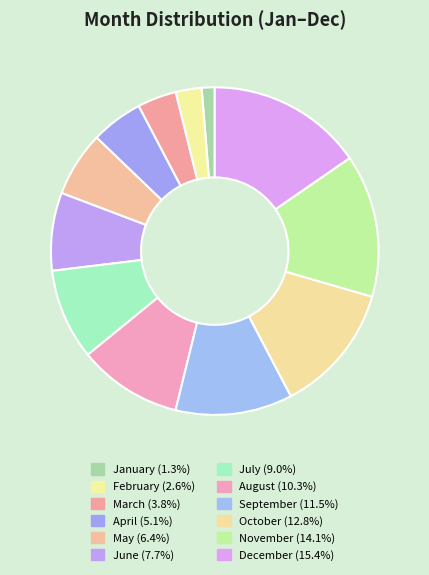

Rank the categories by value from highest to lowest.

December, November, October, September, August, July, June, May, April, March, February, January